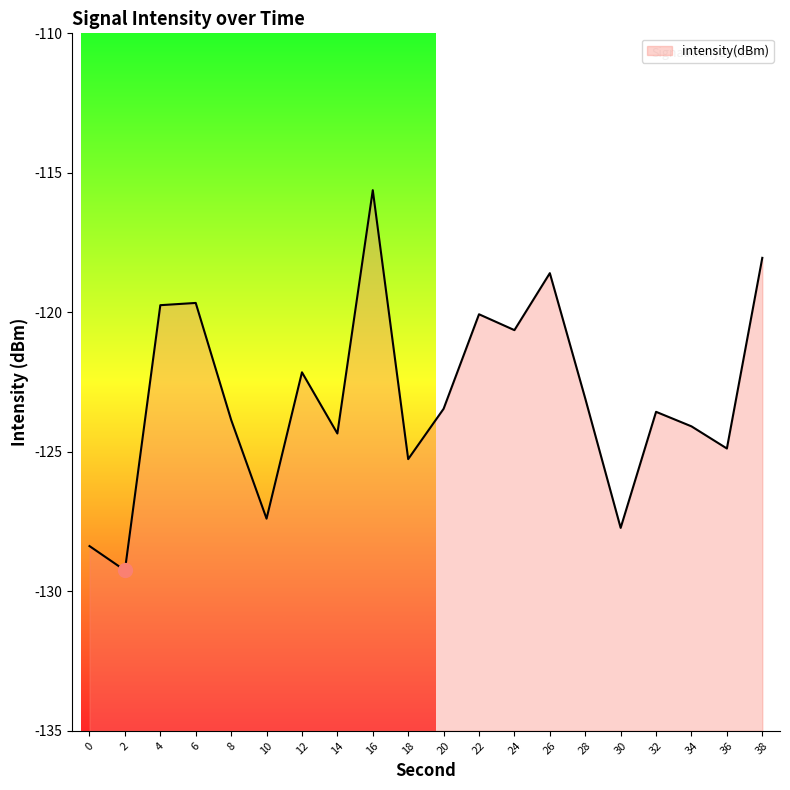

The value at 20 is -123.5. True or false?

True